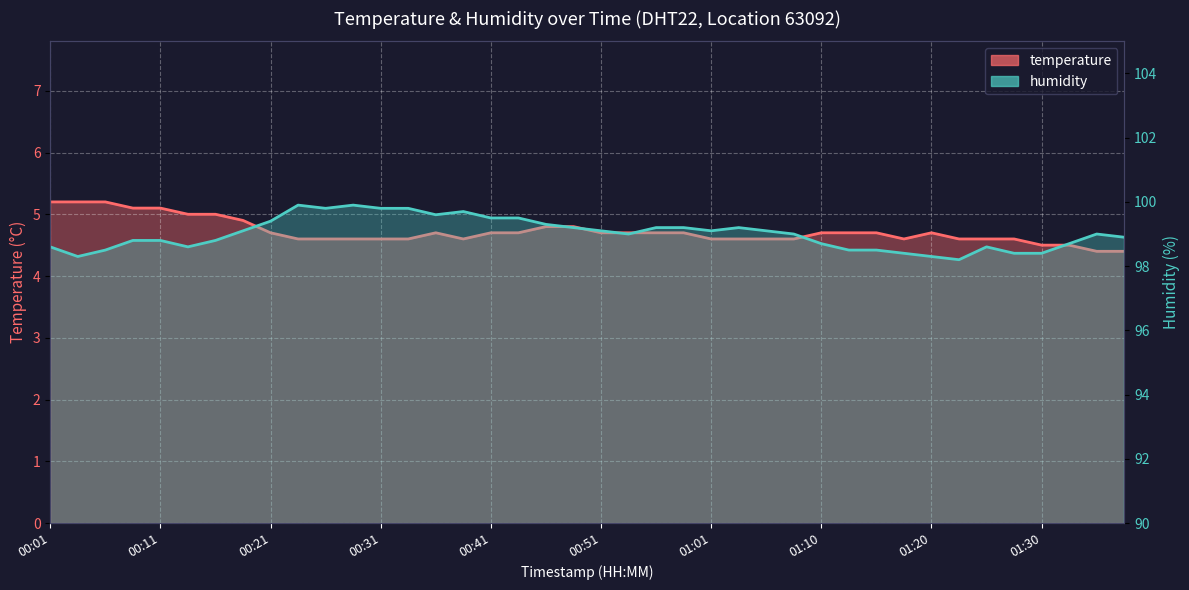

How many data points does each series have?

40